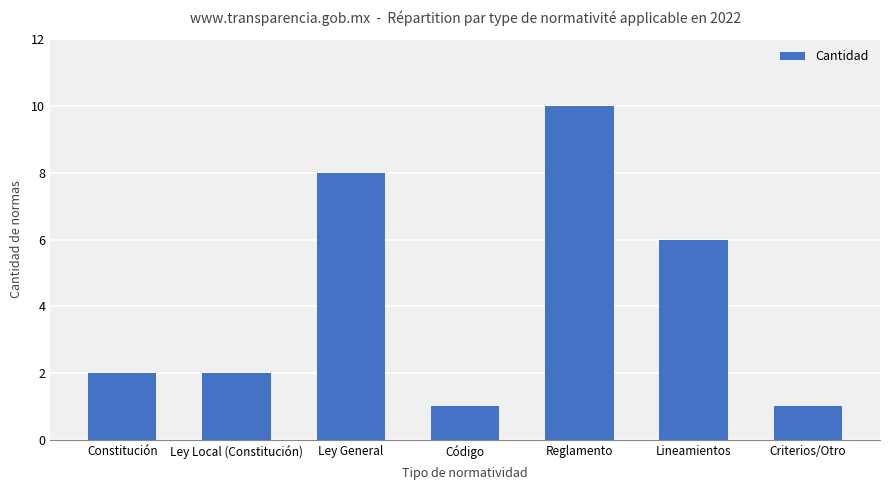

Reading left to right, list all the values displayed in this chart.

2	2	8	1	10	6	1